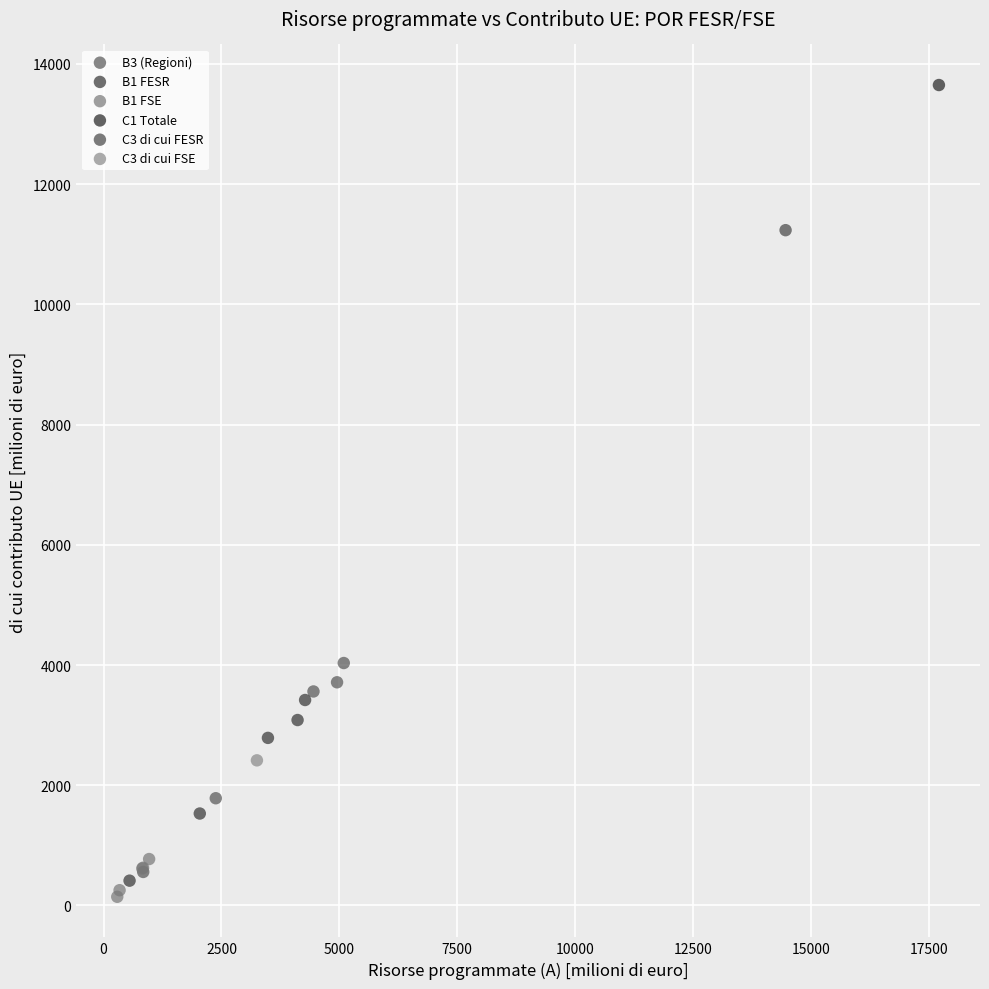

Which series reaches the maximum Y coordinate?

C1 Totale